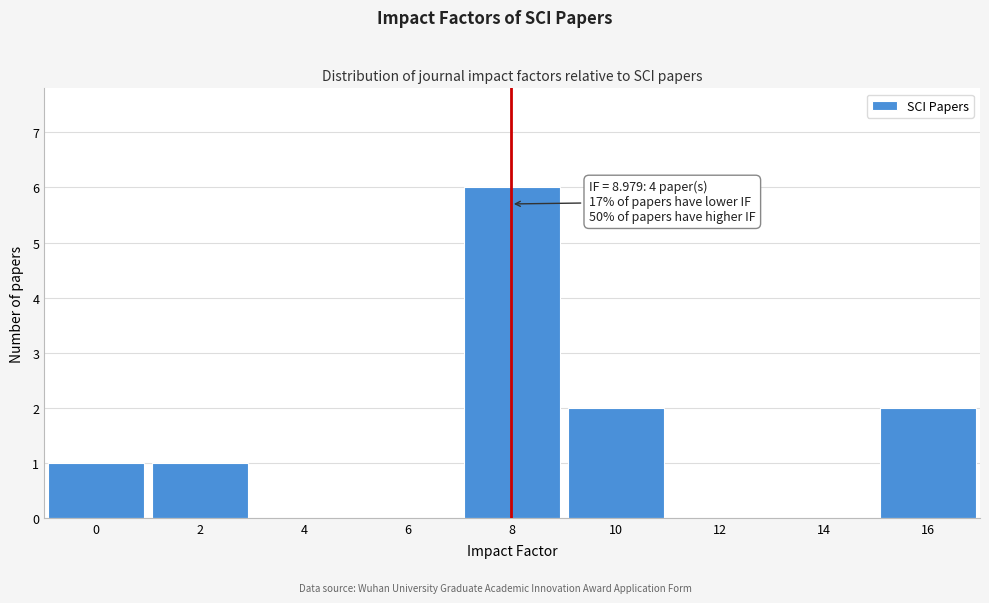

Reading right to left, what are all the values shown in this chart?

16=2	14=0	12=0	10=2	8=6	6=0	4=0	2=1	0=1